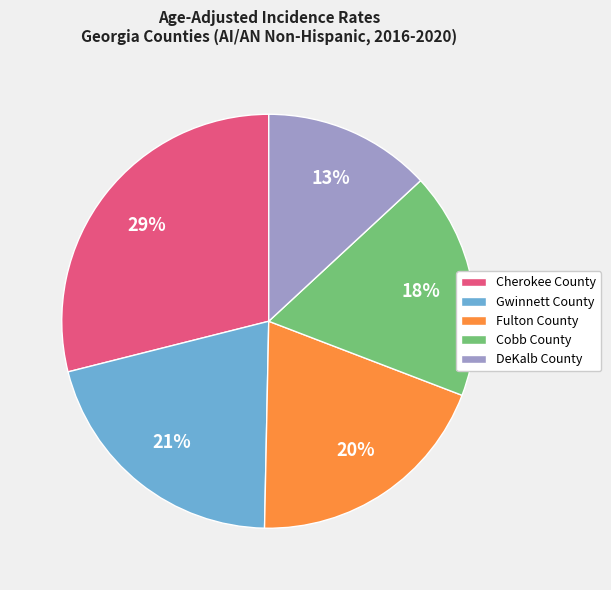

Approximately how many times larger is the value at Cobb County compared to Gwinnett County?

0.9